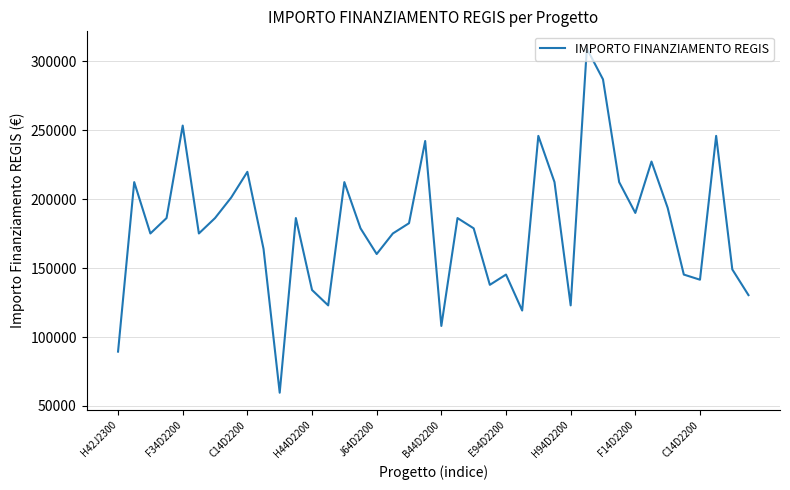

What is the greatest value displayed?

309242.7